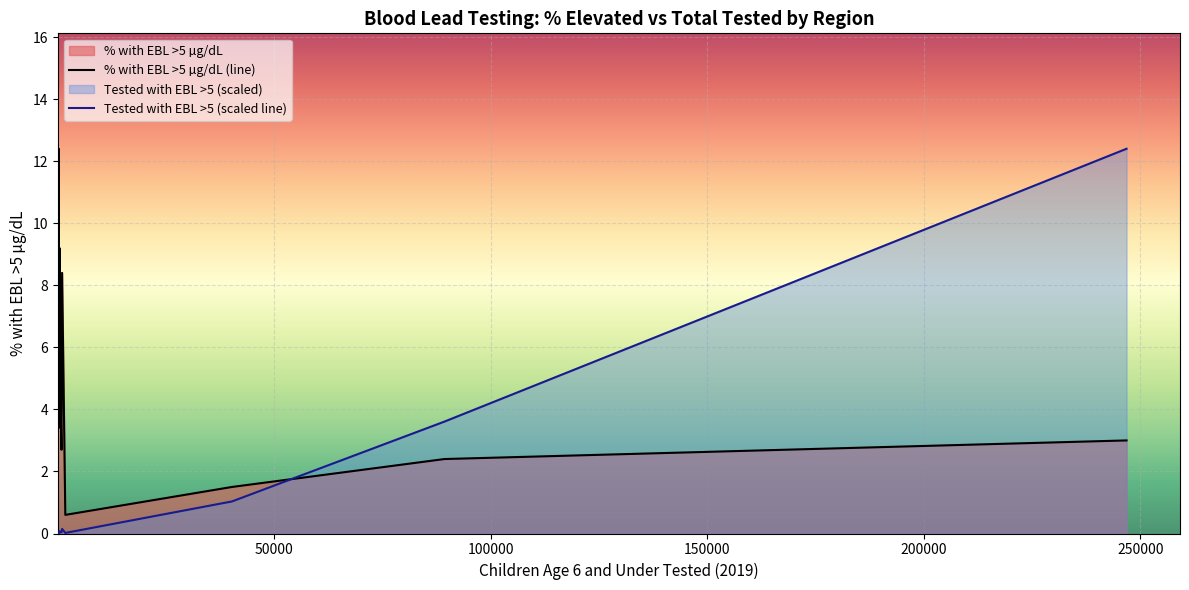

Which series has the largest total across all categories?

% with EBL >5 µg/dL (line)